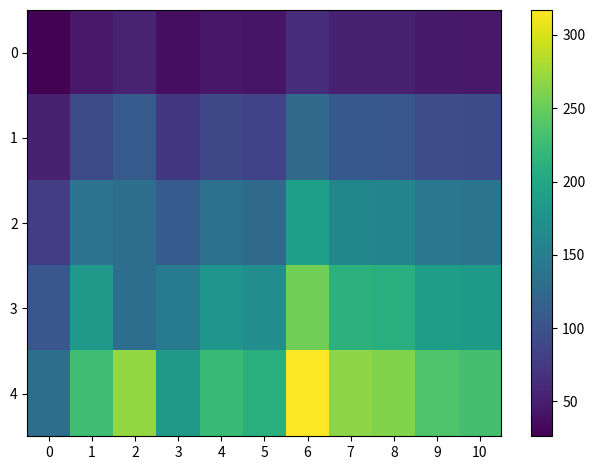

At how many categories does at least one series exceed 78?

11